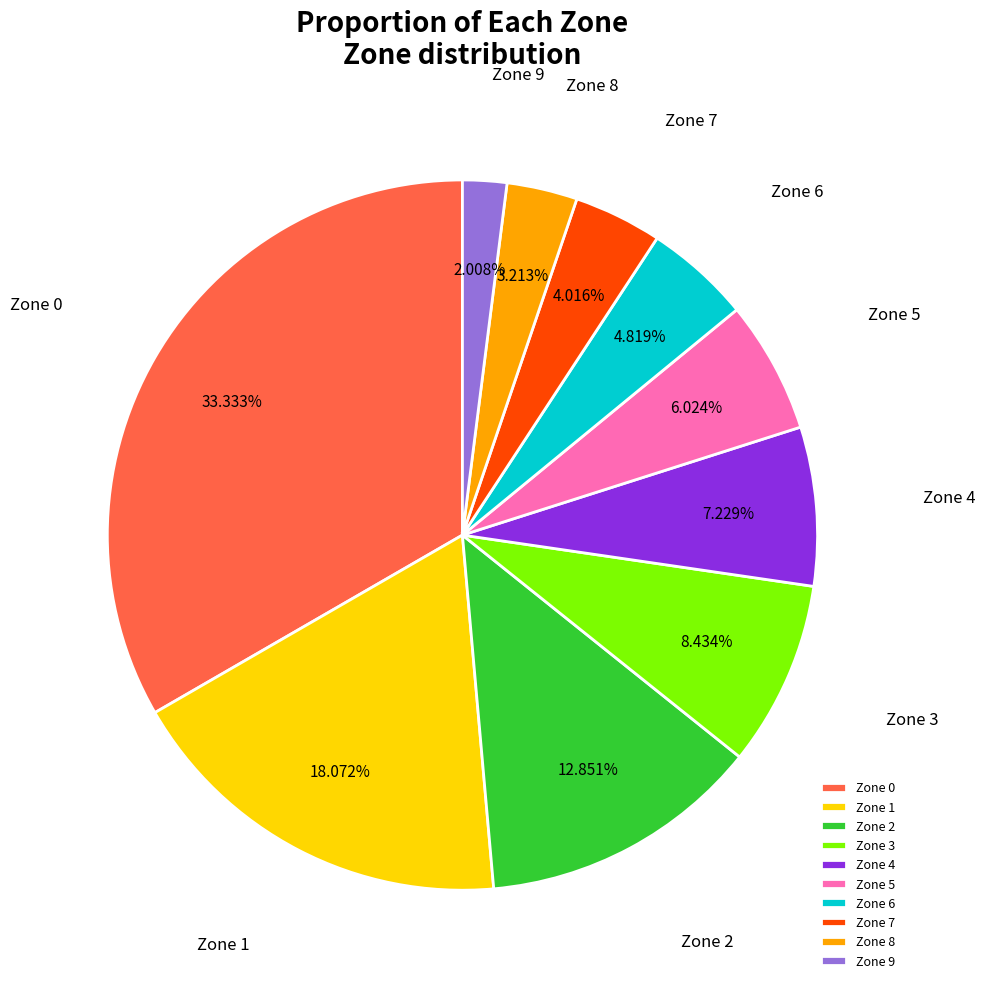

Combined, do Zone 7 and Zone 3 account for over 50%?

No